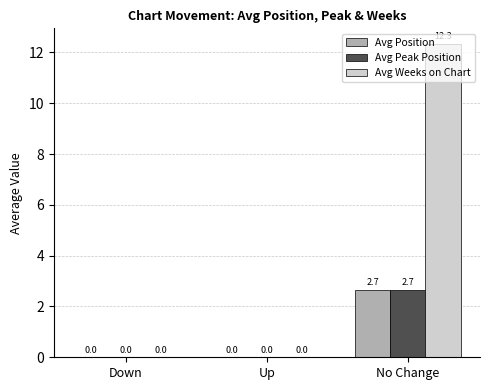

How many groups of bars are there?

3